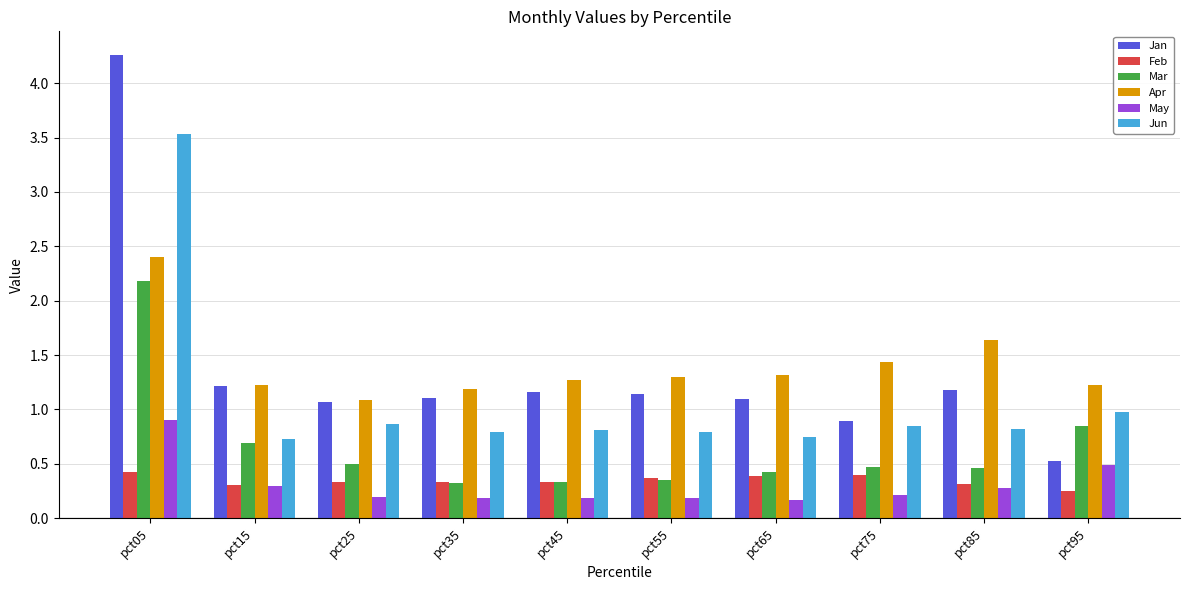

At which label does Feb reach its minimum?

pct95